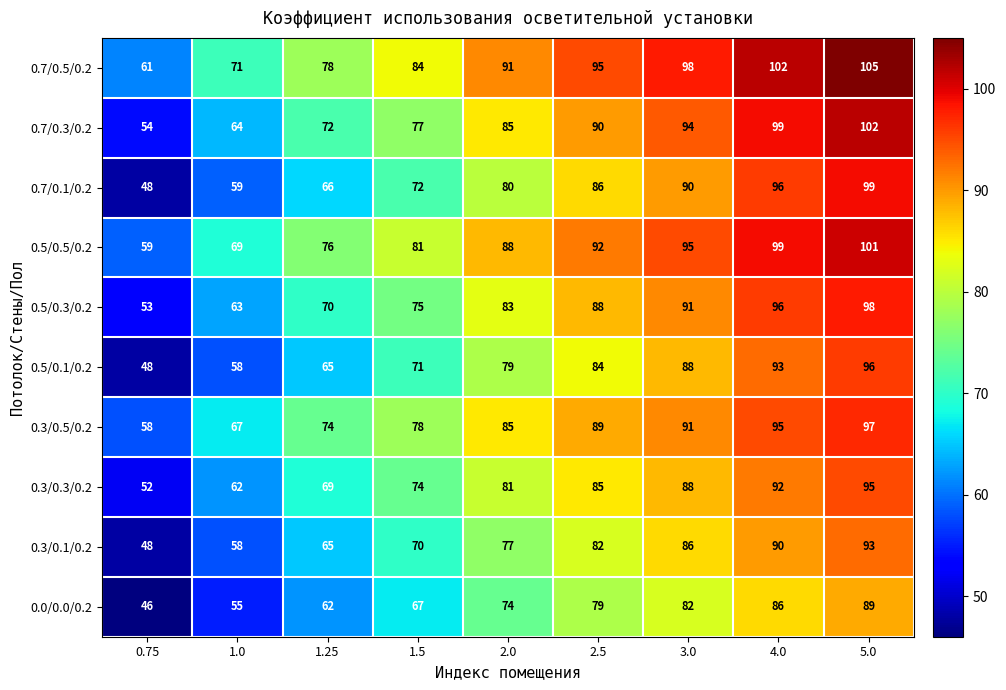

What is the sum of the 0.0/0.0/0.2 values at 1.5 and 4.0?

153